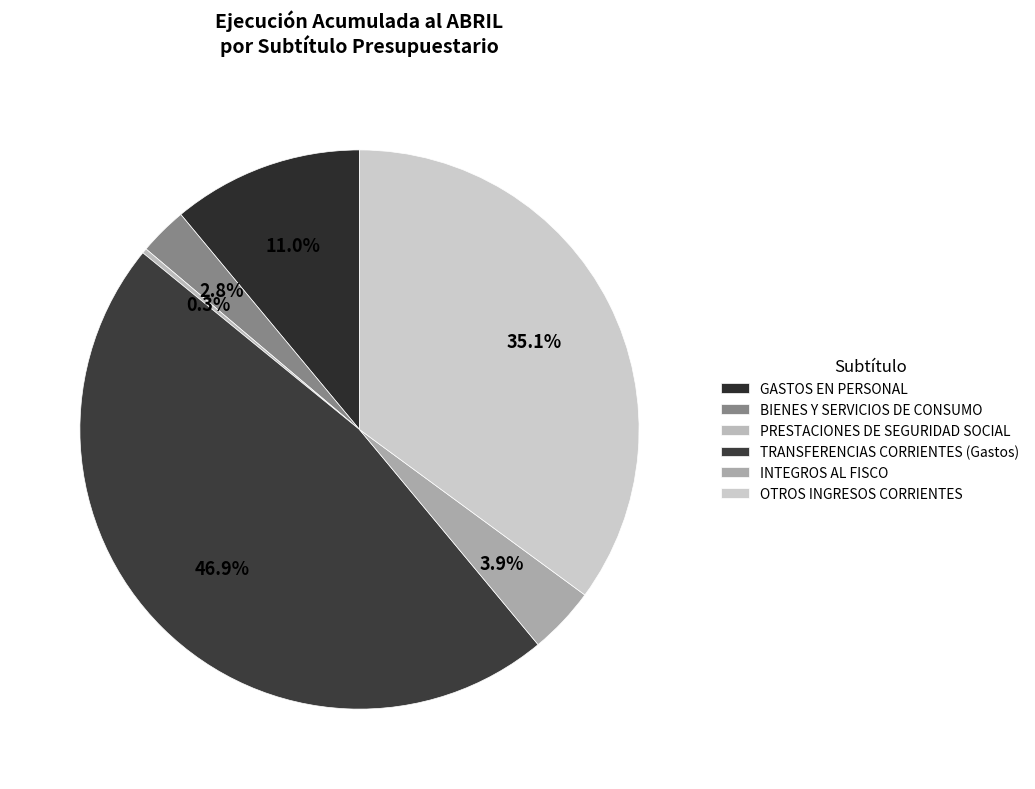

To the nearest percent, what is the difference between the BIENES Y SERVICIOS DE CONSUMO and INTEGROS AL FISCO slice percentages?

1%